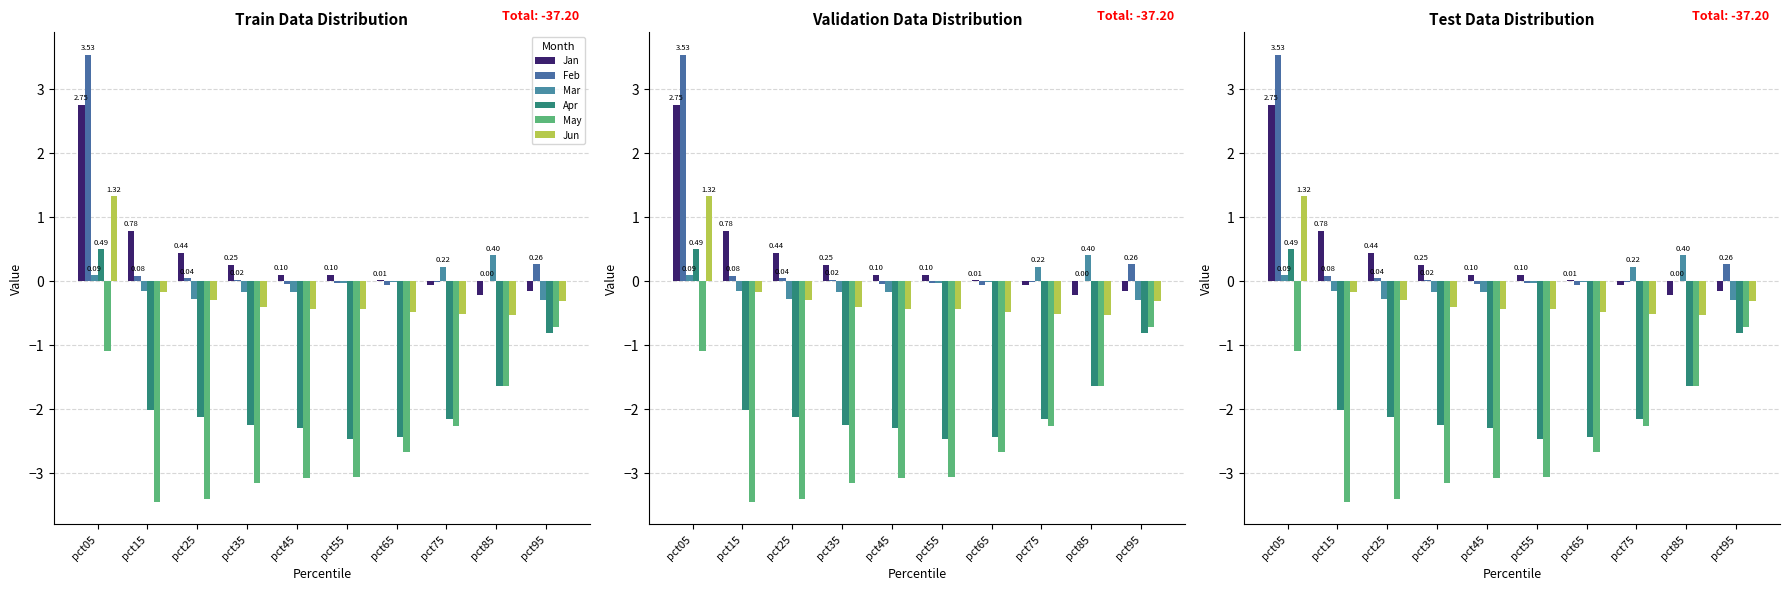

Which has a higher value, pct75 or pct25?

pct25